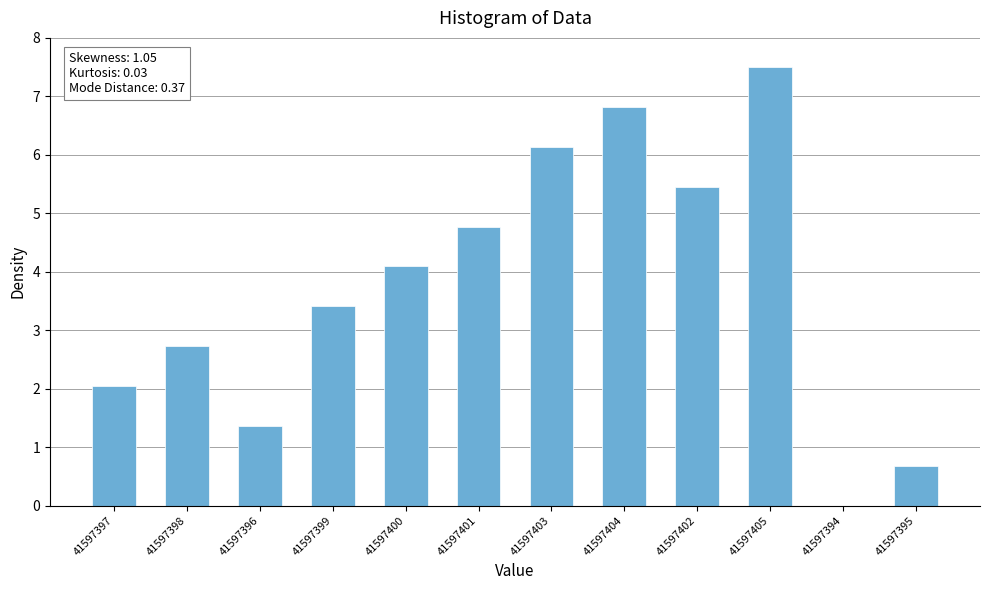

What is the sum of the values at 41597404 and 41597401?

11.6